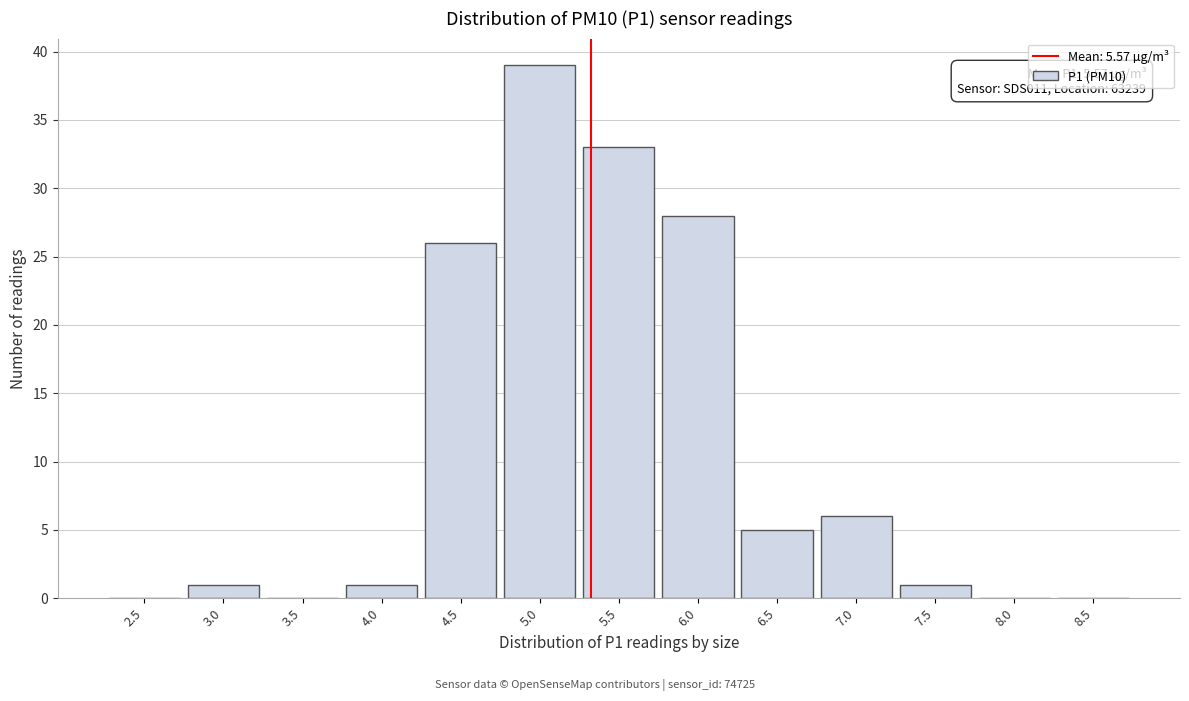

Reading left to right, transcribe all the data shown in this chart.

2.5=0	3.0=1	3.5=0	4.0=1	4.5=26	5.0=39	5.5=33	6.0=28	6.5=5	7.0=6	7.5=1	8.0=0	8.5=0